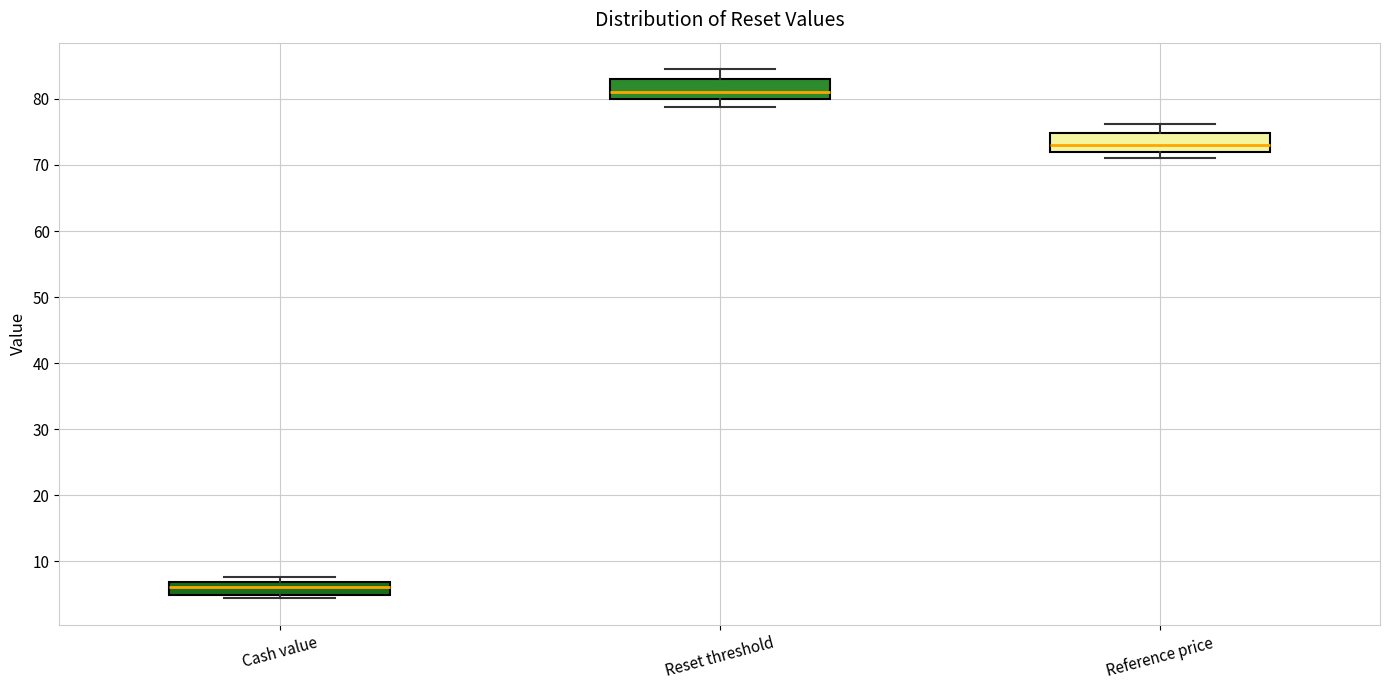

Where is the lower edge of the box for Cash value on the y-axis? The values are not printed on the chart, so give them approximately, as read against the axis.

5